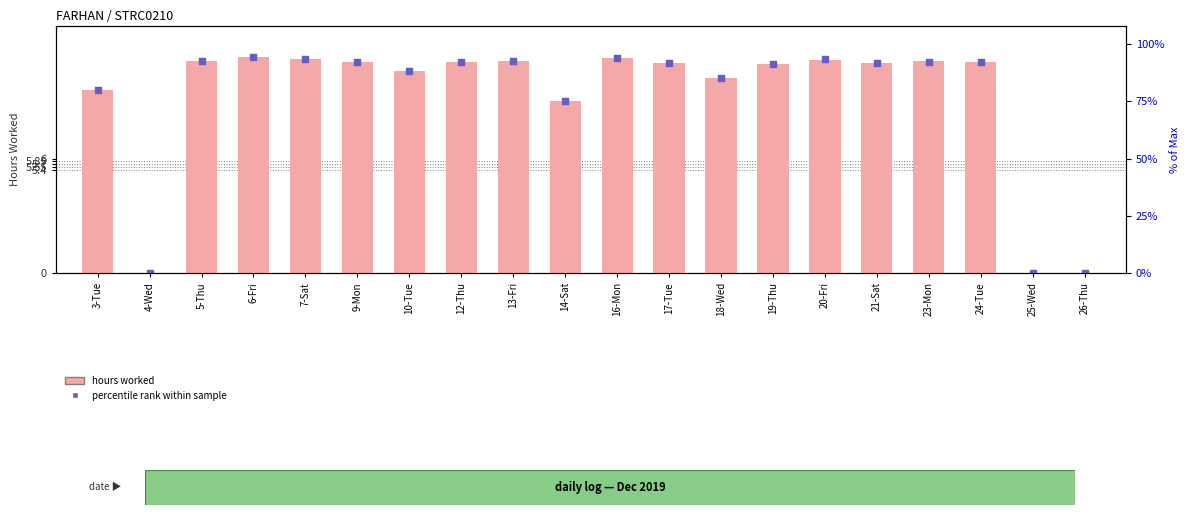

At how many categories does at least one series exceed 5?

17